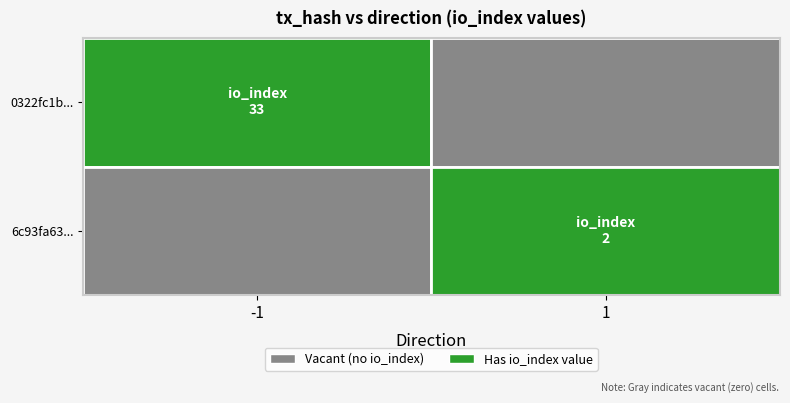

The 0322fc1b... series shows 33.0 at -1. True or false?

True